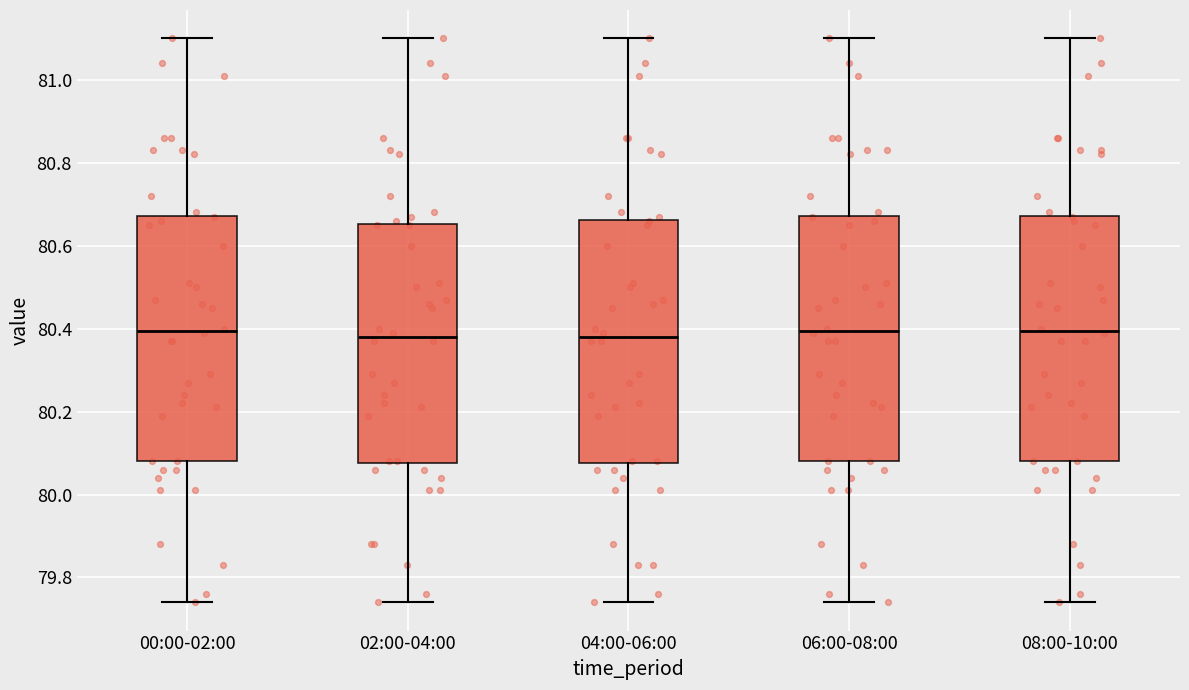

Reading left to right, read every box against the y-axis: the position of its median line, the range the box covers, and the ends of its whiskers. The values are not printed on the chart, so give them approximately, as read against the axis.

00:00-02:00: median 80.40, box 80.08 to 80.68, whiskers 79.74 to 81.10
02:00-04:00: median 80.38, box 80.08 to 80.66, whiskers 79.74 to 81.10
04:00-06:00: median 80.38, box 80.08 to 80.66, whiskers 79.74 to 81.10
06:00-08:00: median 80.40, box 80.08 to 80.68, whiskers 79.74 to 81.10
08:00-10:00: median 80.40, box 80.08 to 80.68, whiskers 79.74 to 81.10